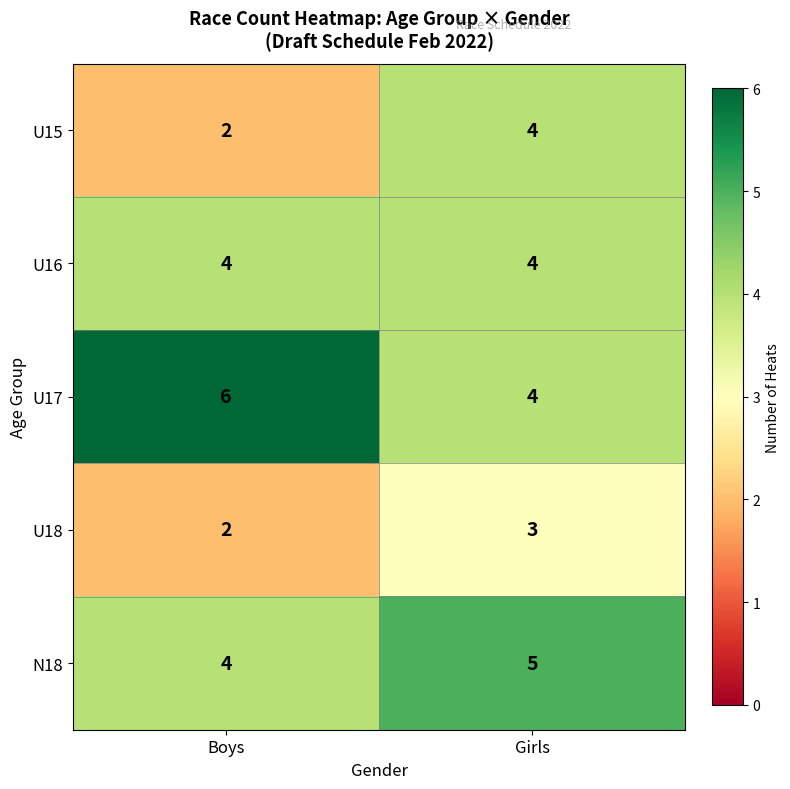

Reading left to right, extract all data points from this chart.

U15: Boys=2	Girls=4
U16: Boys=4	Girls=4
U17: Boys=6	Girls=4
U18: Boys=2	Girls=3
N18: Boys=4	Girls=5